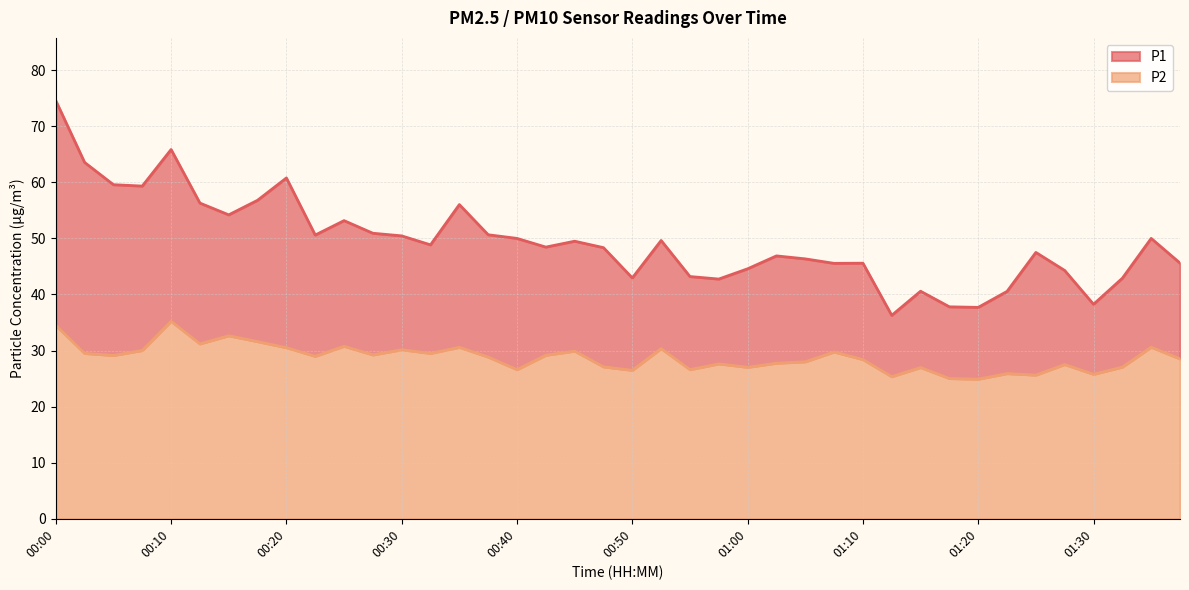

What is the sum of the P1 values at 00:38 and 01:30?

88.9